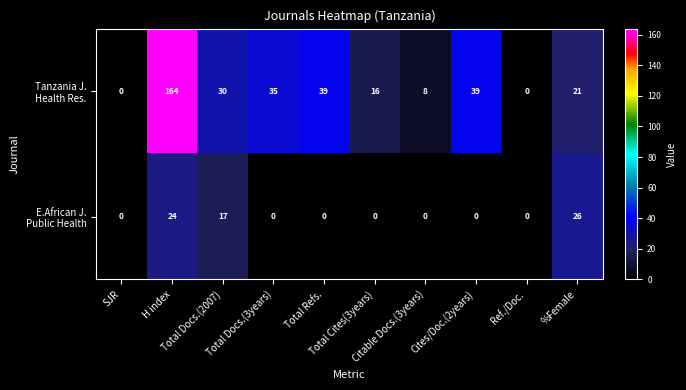

What is the greatest value displayed?

164